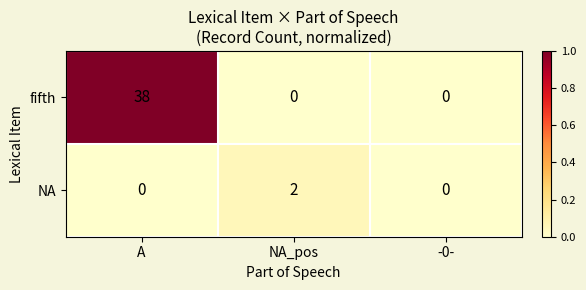

What is the sum of all fifth values?

38